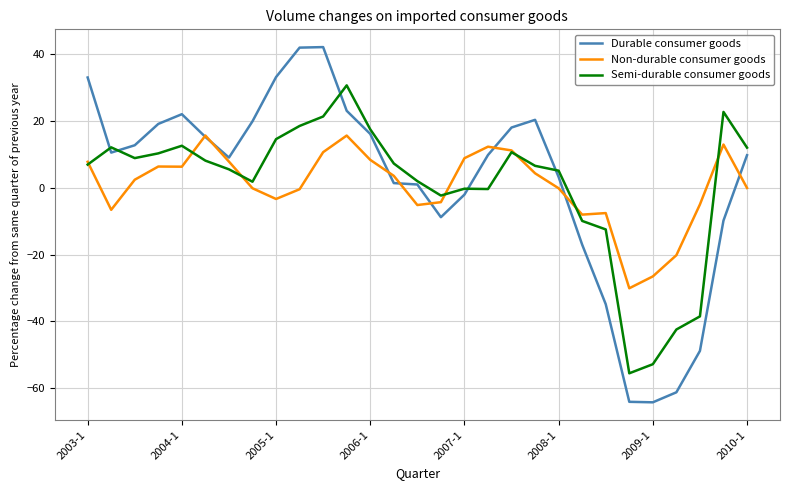

Which series has the widest spread of values?

Durable consumer goods